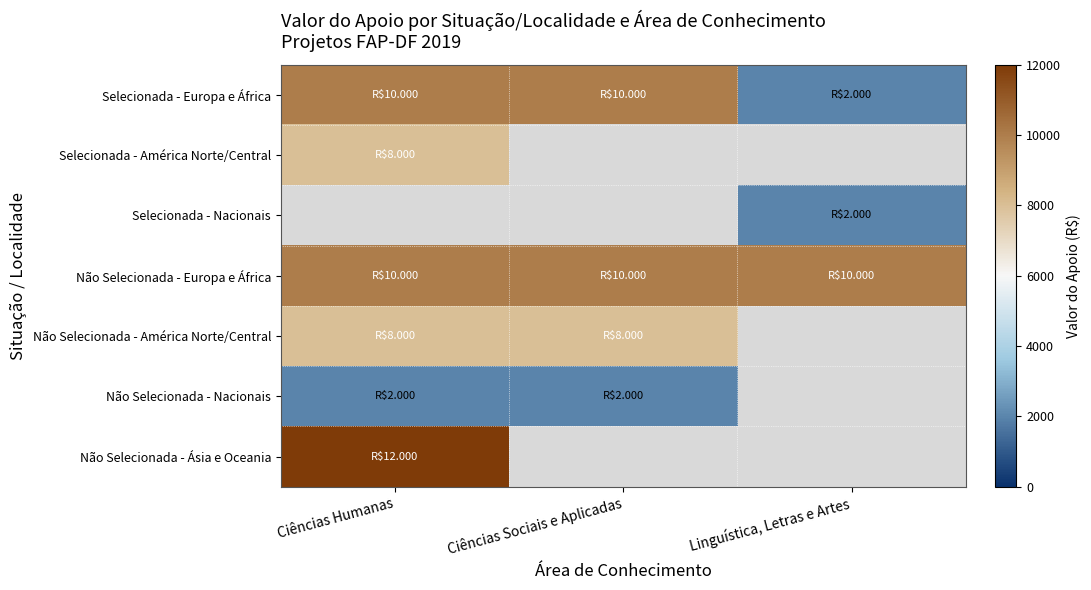

List the series in order of their peak value, lowest first.

Não Selecionada - Nacionais, Não Selecionada - América Norte/Central, Selecionada - América Norte/Central, Selecionada - Nacionais, Não Selecionada - Europa e África, Selecionada - Europa e África, Não Selecionada - Ásia e Oceania